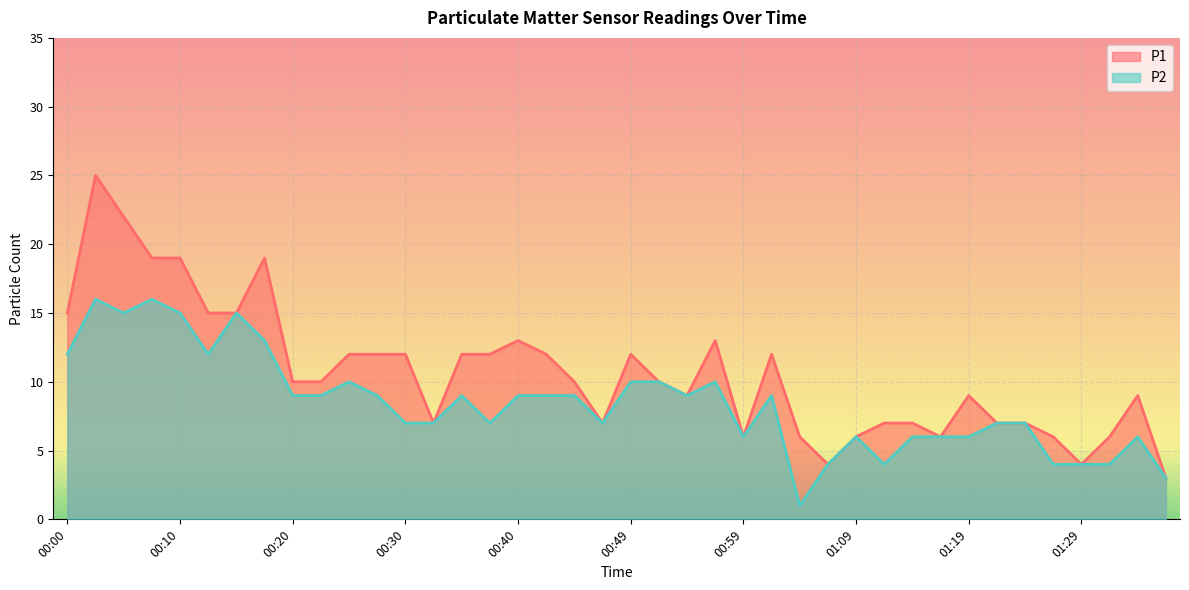

True or false: P2 and P1 intersect in this chart.

False